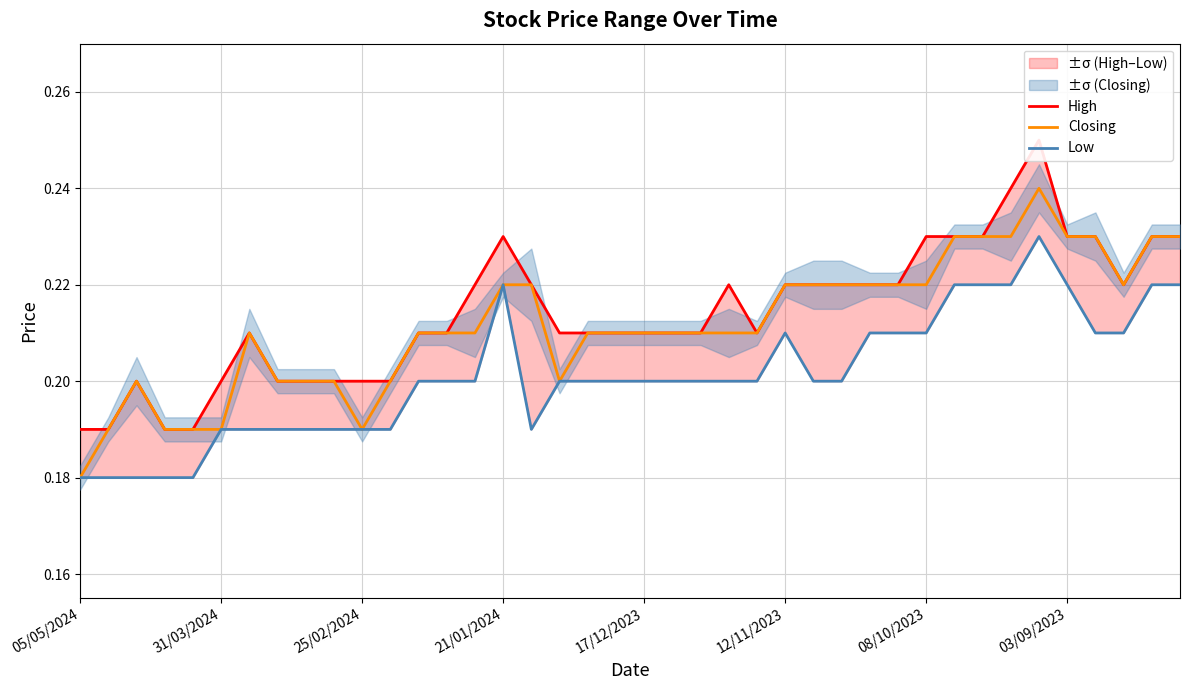

True or false: Low and High intersect in this chart.

False